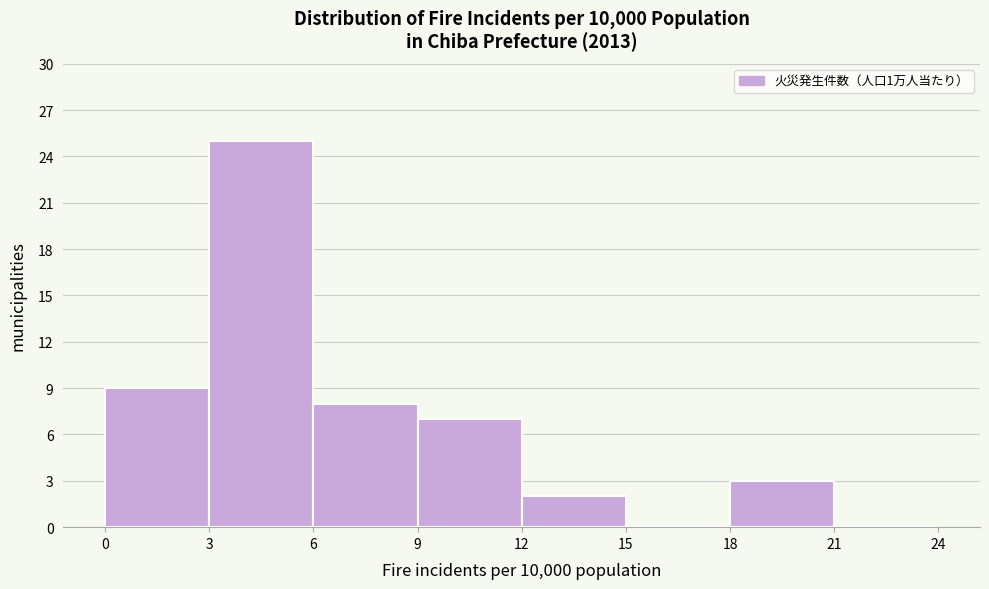

Reading left to right, transcribe this chart: for each bar, give the range it covers on the x-axis and its height. The values are not printed on the chart, so give them approximately, as read against the axis.

0 to 3: 9
3 to 6: 25
6 to 9: 8
9 to 12: 7
12 to 15: 2
15 to 18: 0
18 to 21: 3
21 to 24: 0